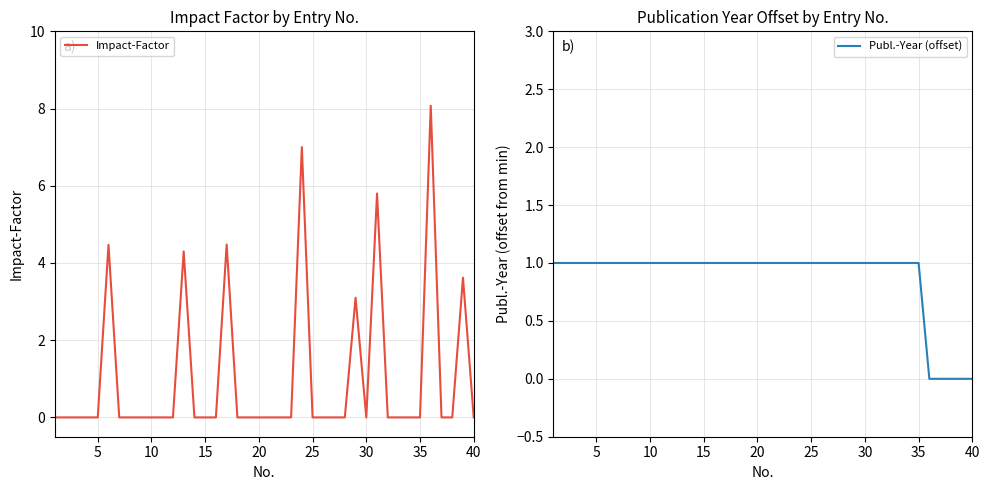

List the series in order of their peak value, lowest first.

Publ.-Year (offset), Impact-Factor